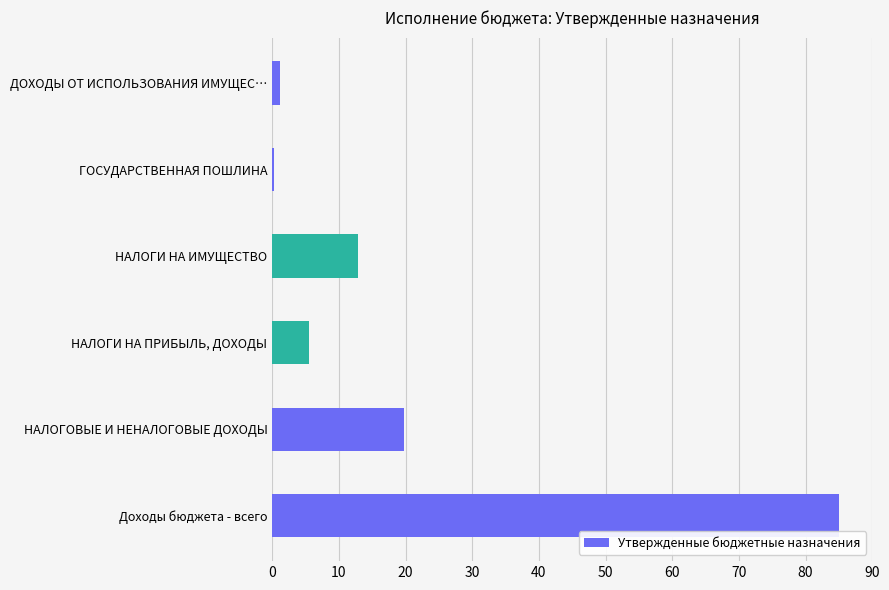

Reading top to bottom, transcribe all the data shown in this chart.

ДОХОДЫ ОТ ИСПОЛЬЗОВАНИЯ ИМУЩЕС…=1.2	ГОСУДАРСТВЕННАЯ ПОШЛИНА=0.2	НАЛОГИ НА ИМУЩЕСТВО=12.8	НАЛОГИ НА ПРИБЫЛЬ, ДОХОДЫ=5.5	НАЛОГОВЫЕ И НЕНАЛОГОВЫЕ ДОХОДЫ=19.8	Доходы бюджета - всего=85.0